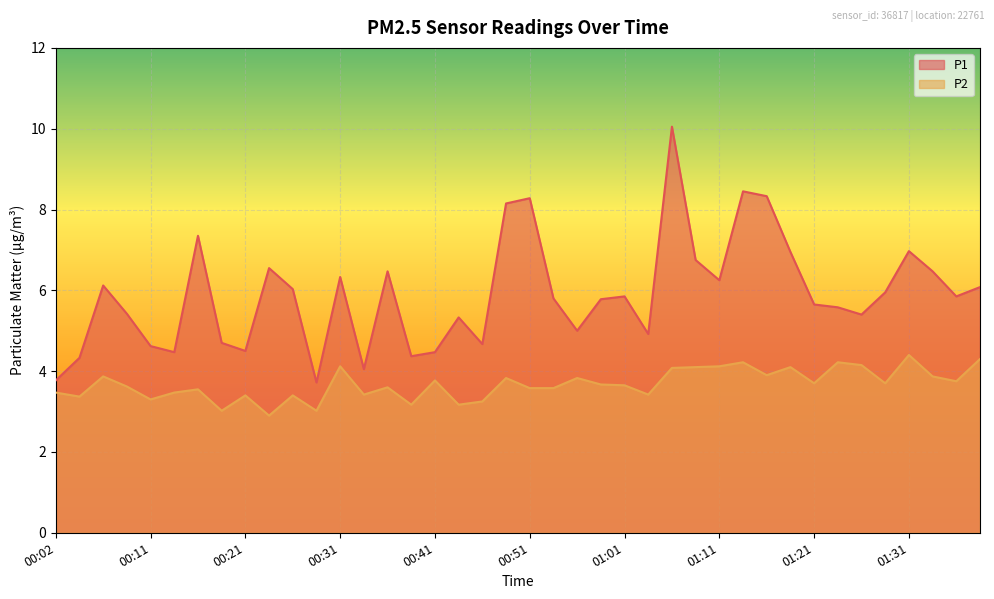

True or false: P1 and P2 cross at least once.

False